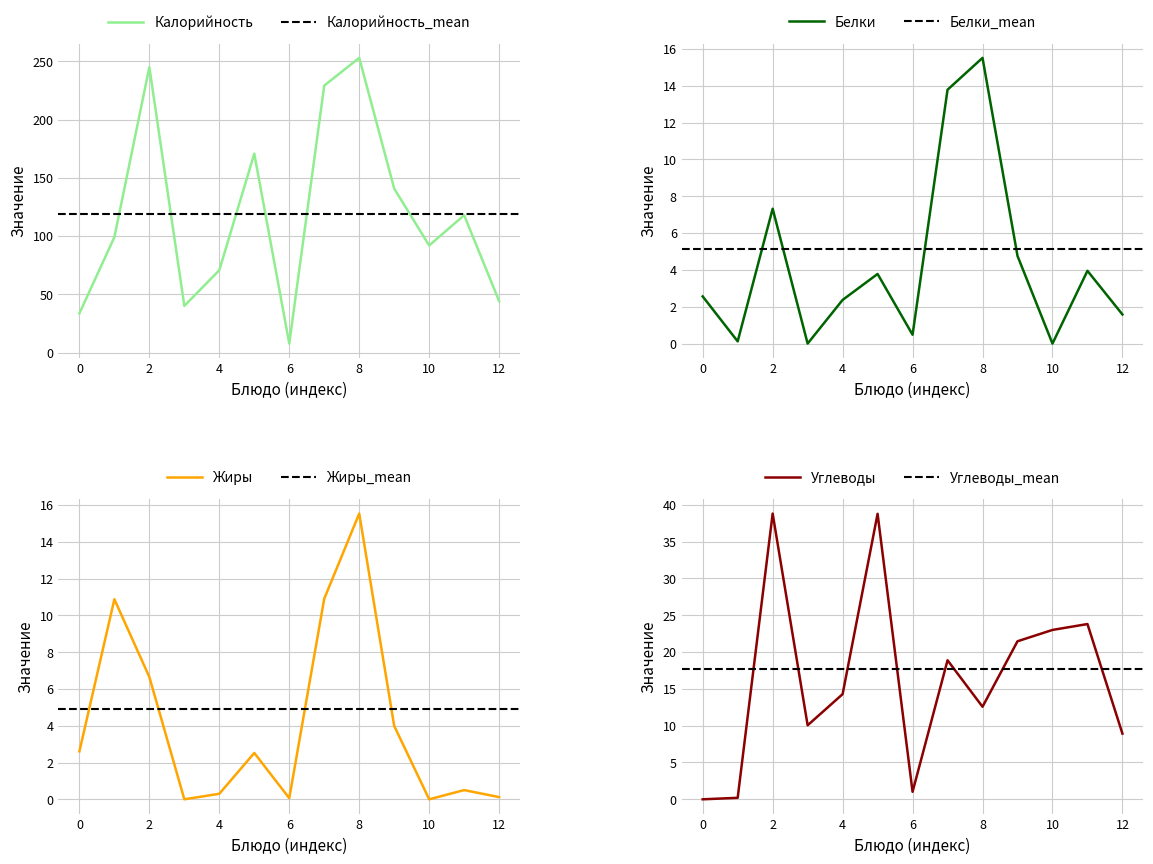

Reading left to right, what are all the values shown in this chart?

Калорийность: 33.7	99.2	245.0	40.2	70.8	170.8	7.8	229.2	253.0	140.8	92.0	118.0	44.2
Белки: 2.6	0.1	7.3	0.0	2.4	3.8	0.5	13.8	15.5	4.8	0.0	4.0	1.6
Жиры: 2.6	10.9	6.7	0.0	0.3	2.5	0.1	10.9	15.5	4.0	0.0	0.5	0.1
Углеводы: 0.0	0.2	38.8	10.1	14.3	38.8	1.0	18.9	12.6	21.5	23.0	23.8	8.9